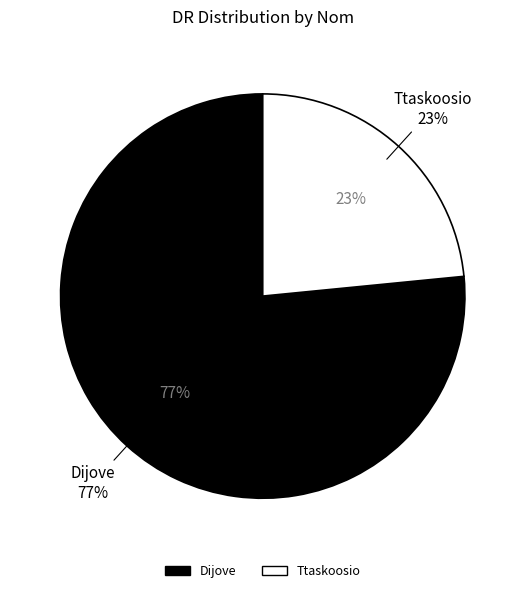

Combined, do Dijove and Ttaskoosio account for over 50%?

Yes